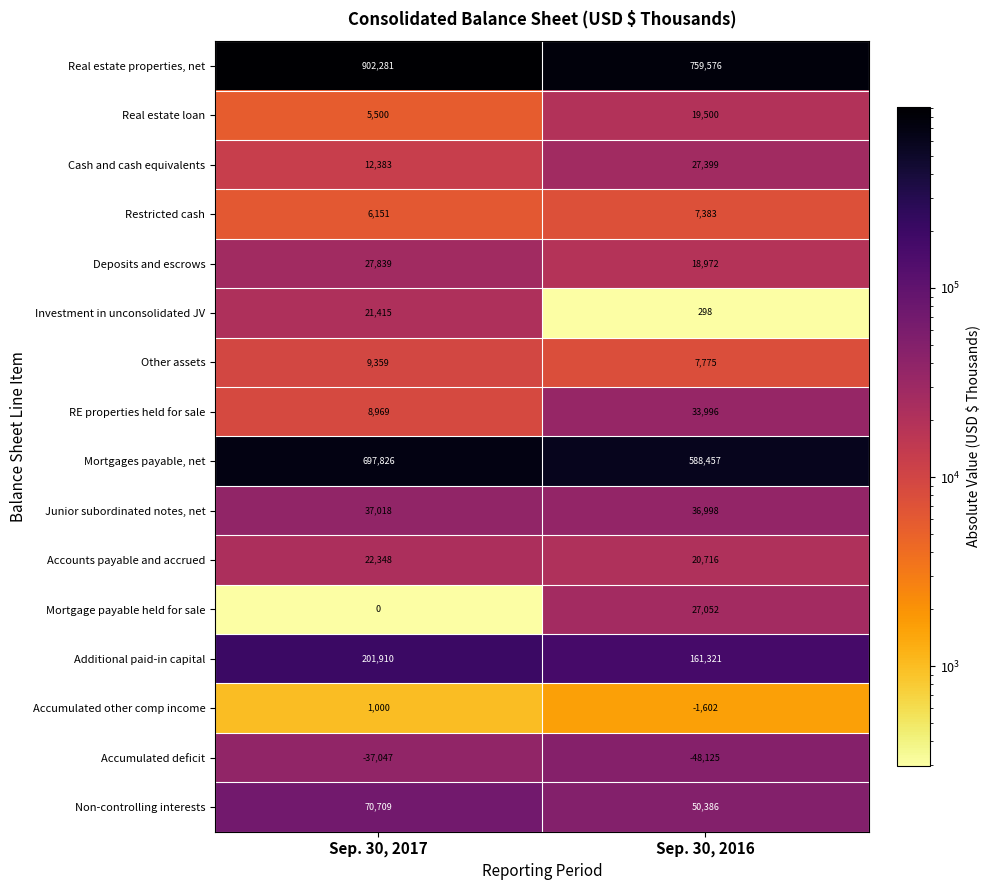

Where is Mortgage payable held for sale nearest to the value 13526?

Sep. 30, 2017